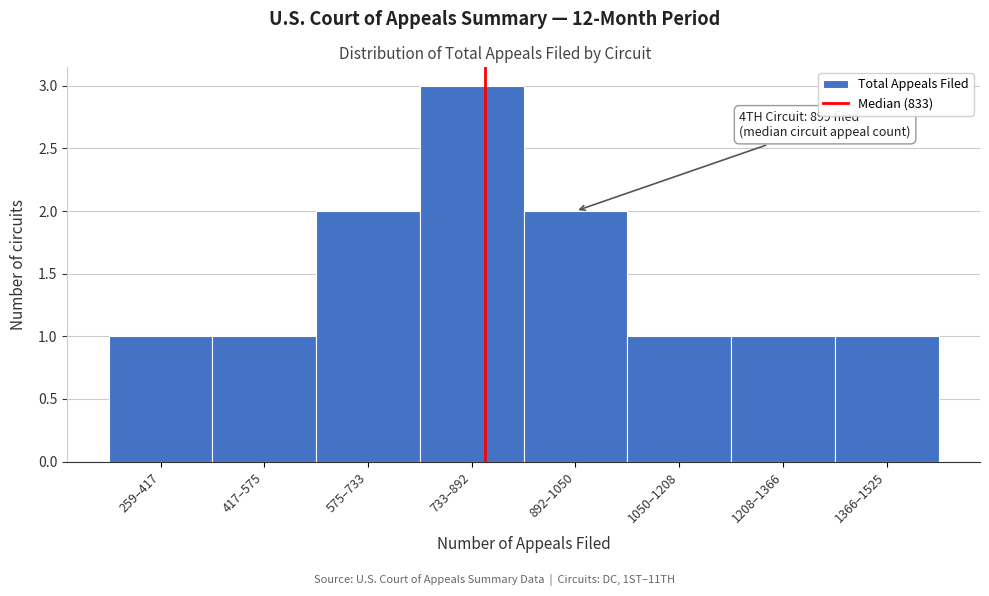

Reading left to right, extract all data points from this chart.

1	1	2	3	2	1	1	1